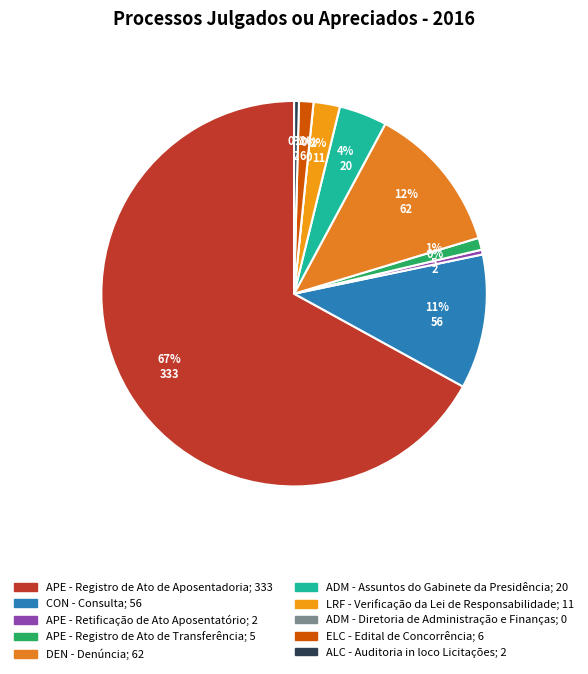

Rank the categories by value from highest to lowest.

APE - Registro de Ato de Aposentadoria, DEN - Denúncia, CON - Consulta, ADM - Assuntos do Gabinete da Presidência, LRF - Verificação da Lei de Responsabilidade, ELC - Edital de Concorrência, APE - Registro de Ato de Transferência, APE - Retificação de Ato Aposentatório, ALC - Auditoria in loco Licitações, ADM - Diretoria de Administração e Finanças